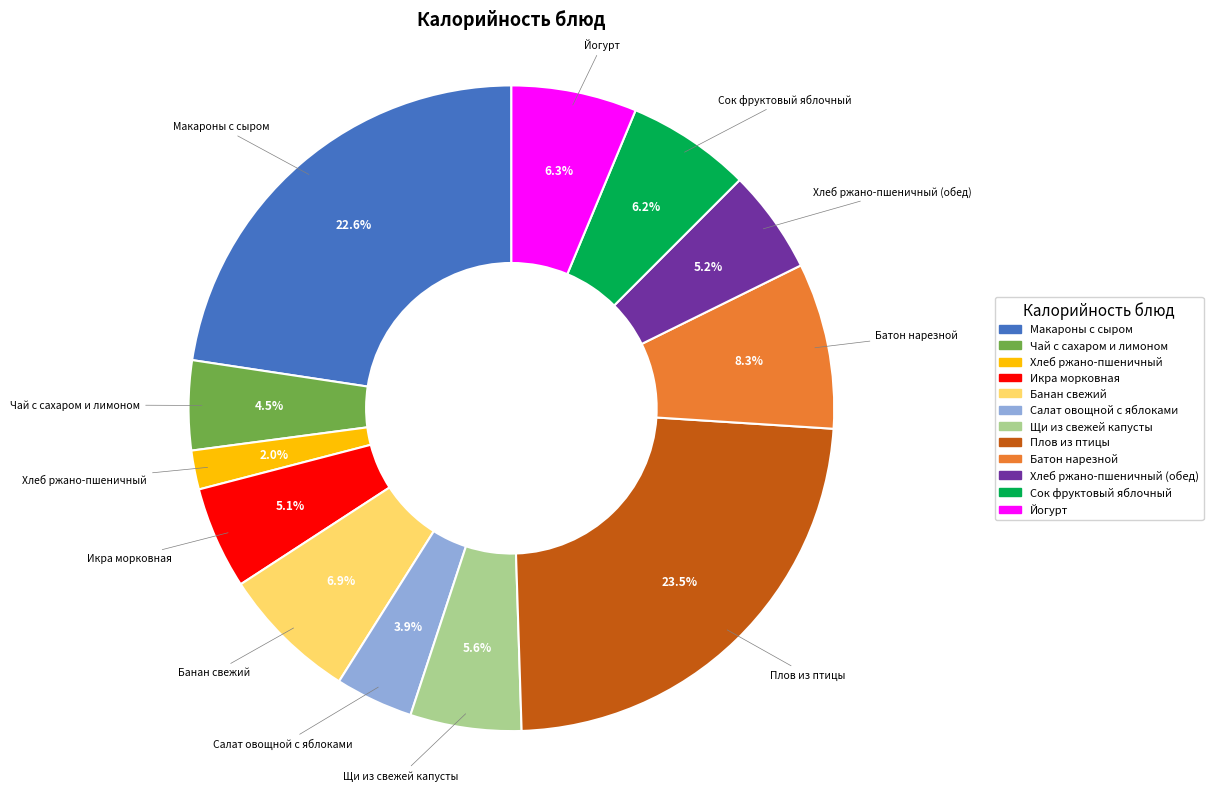

Is there any slice that represents more than half of the pie?

No